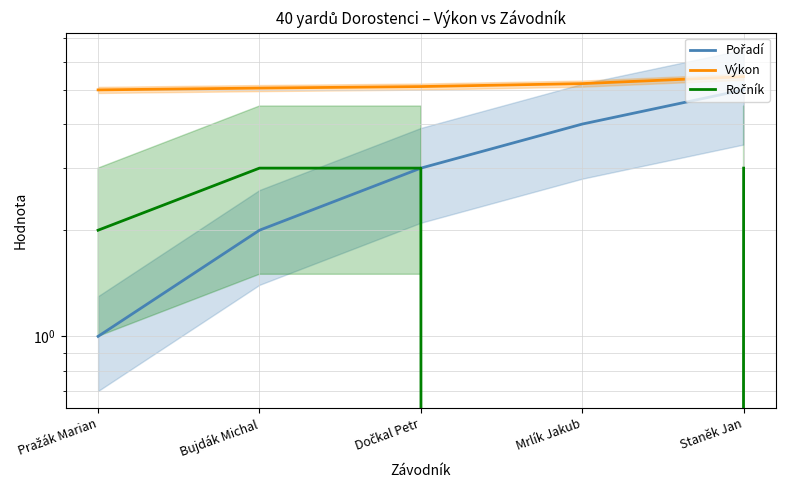

List the labels in order of Ročník value, largest first.

Bujdák Michal, Dočkal Petr, Staněk Jan, Pražák Marian, Mrlík Jakub